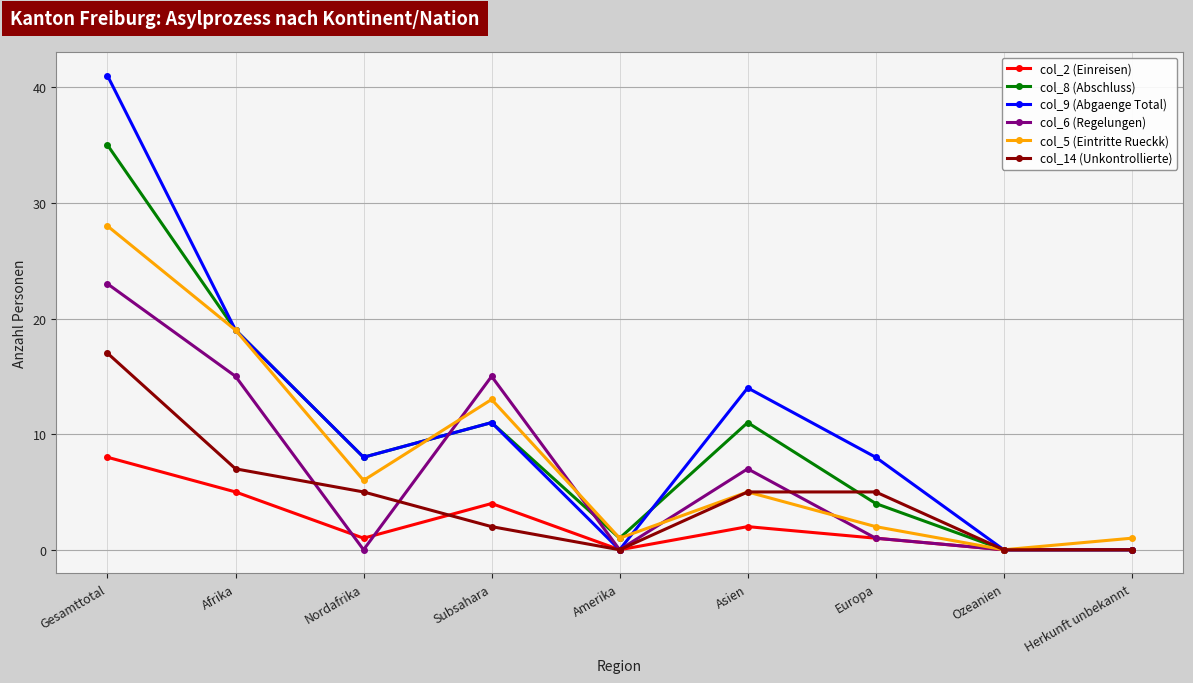

The col_8 (Abschluss) series shows 19 at Asien. True or false?

False